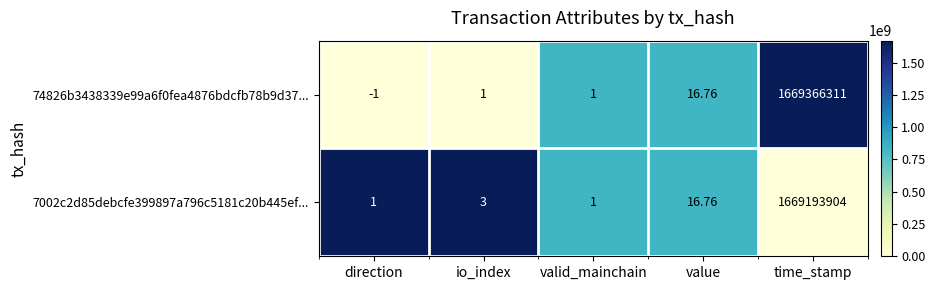

At which label does 74826b3438339e99a6f0fea4876bdcfb78b9d37... reach its peak?

time_stamp